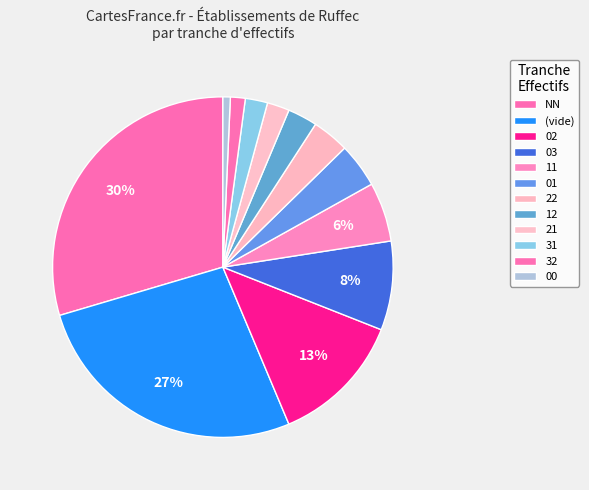

Does 02 represent more than half of the total?

No